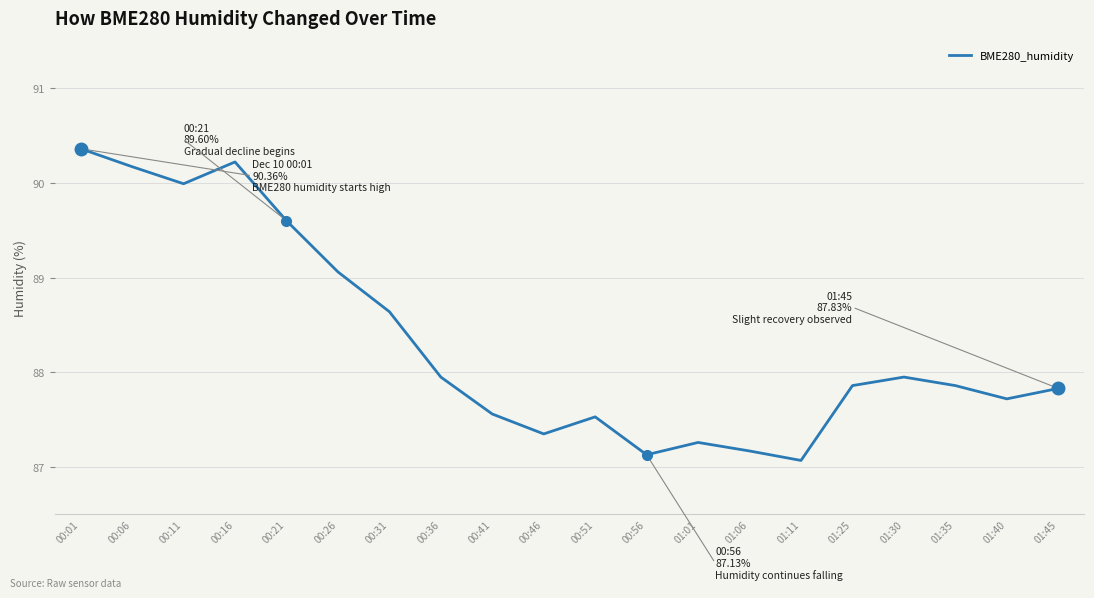

What is the change in value from 00:26 to 01:11?

-2.0